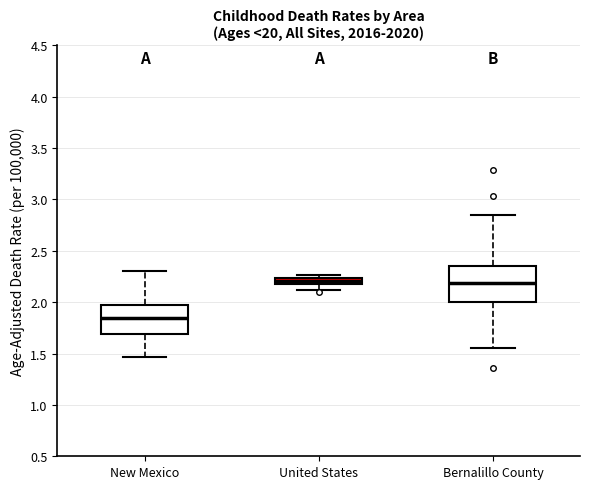

Which box's median line is the lowest?

New Mexico